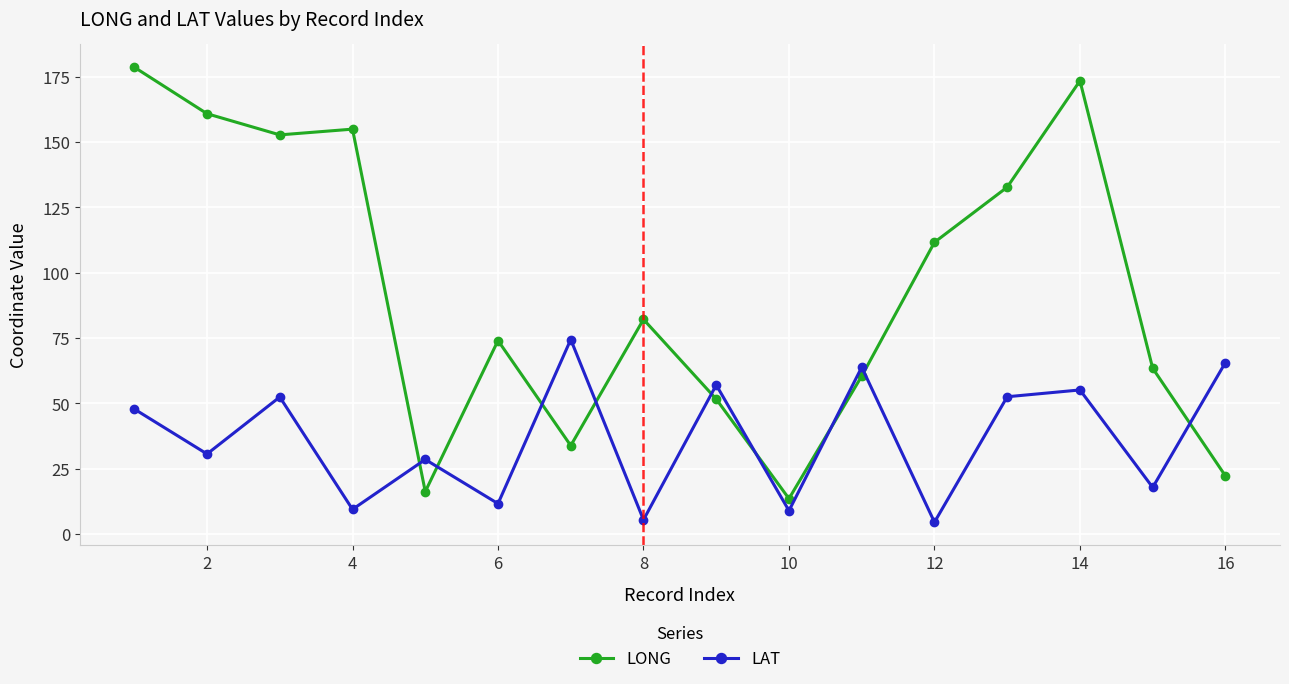

Which series has the largest total across all categories?

LONG